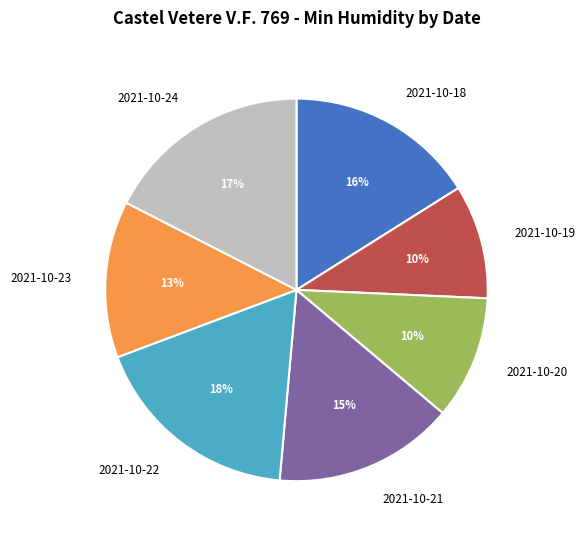

Does any single category account for the majority?

No